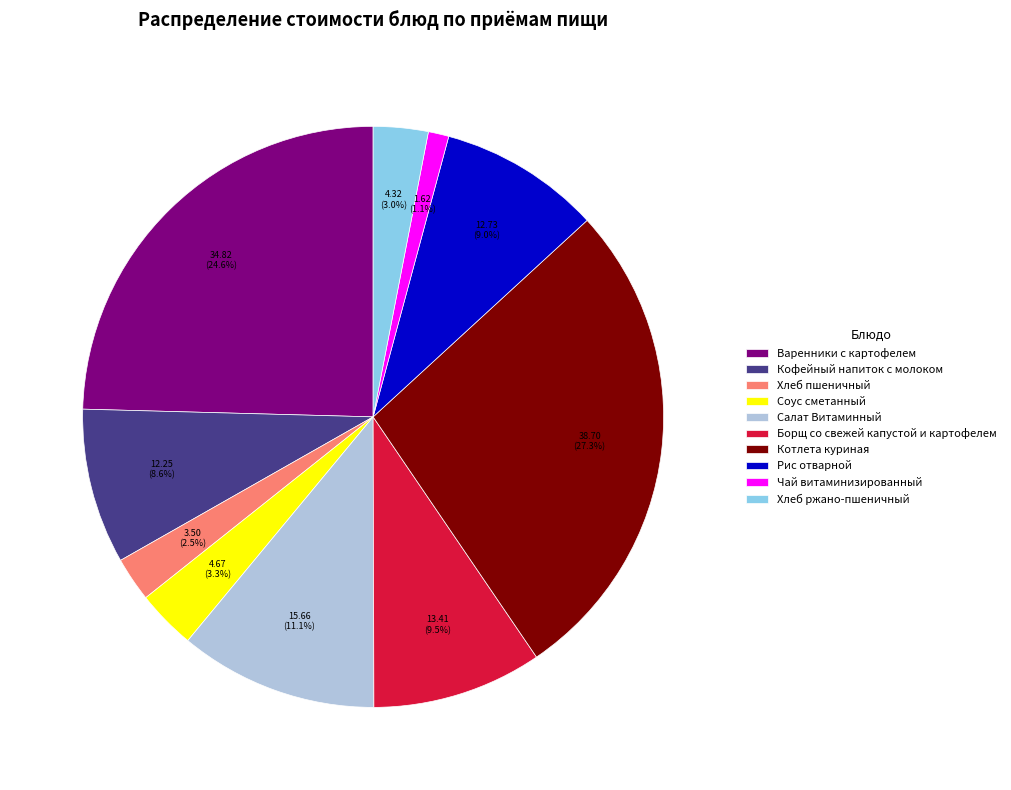

Is there a majority slice in this chart?

No